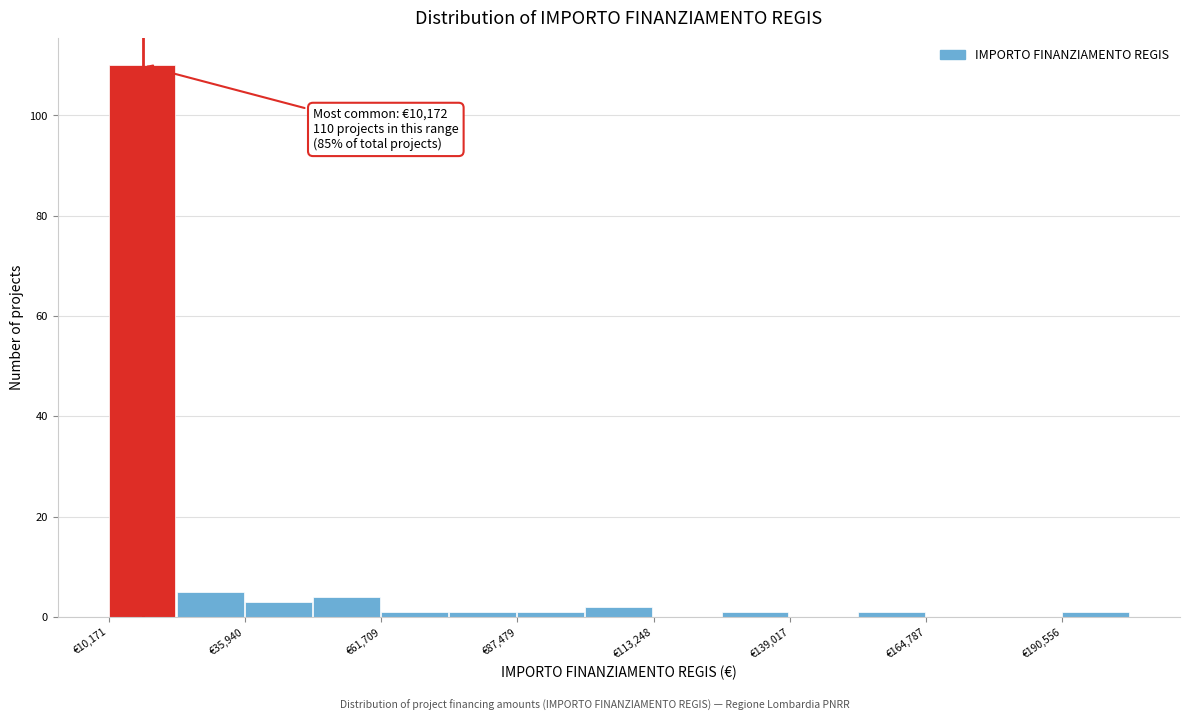

Around what value on the x-axis is the tallest bar? Give the approximate position of its centre, as read against the axis.

15000